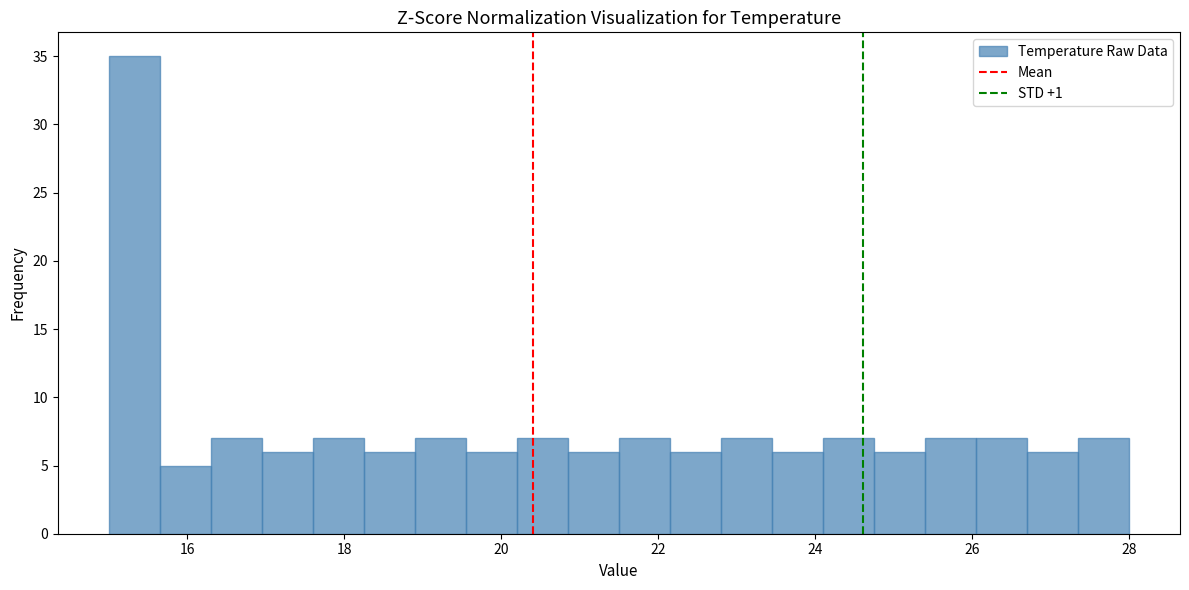

Read against the x-axis, roughly where is the centre of the tallest bar?

15.4